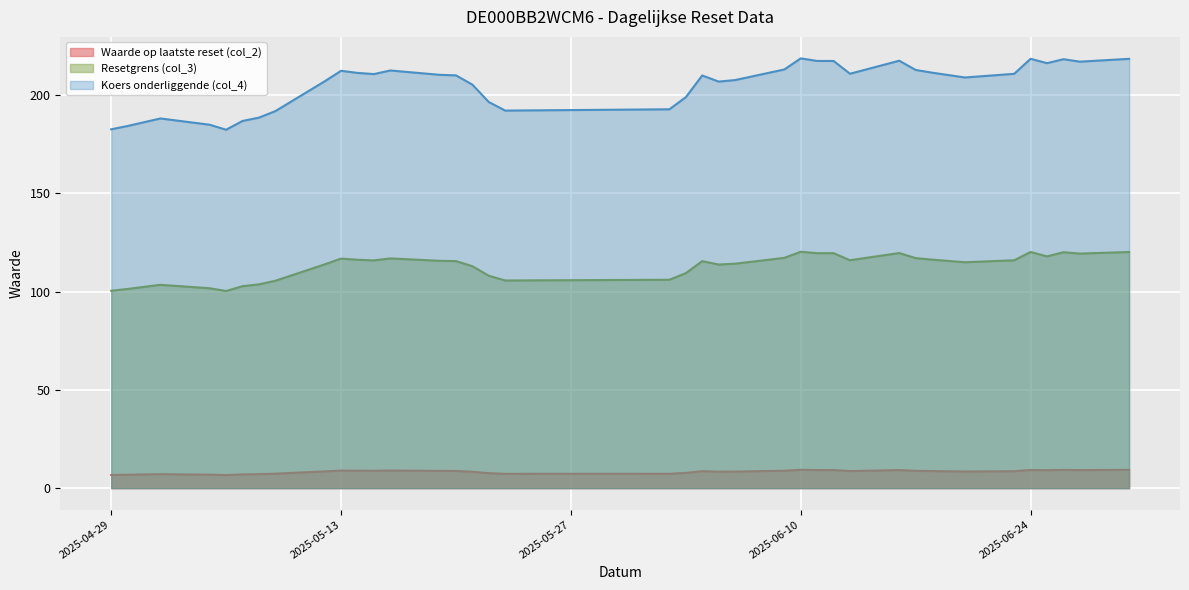

True or false: Koers onderliggende (col_4) and Resetgrens (col_3) intersect in this chart.

False